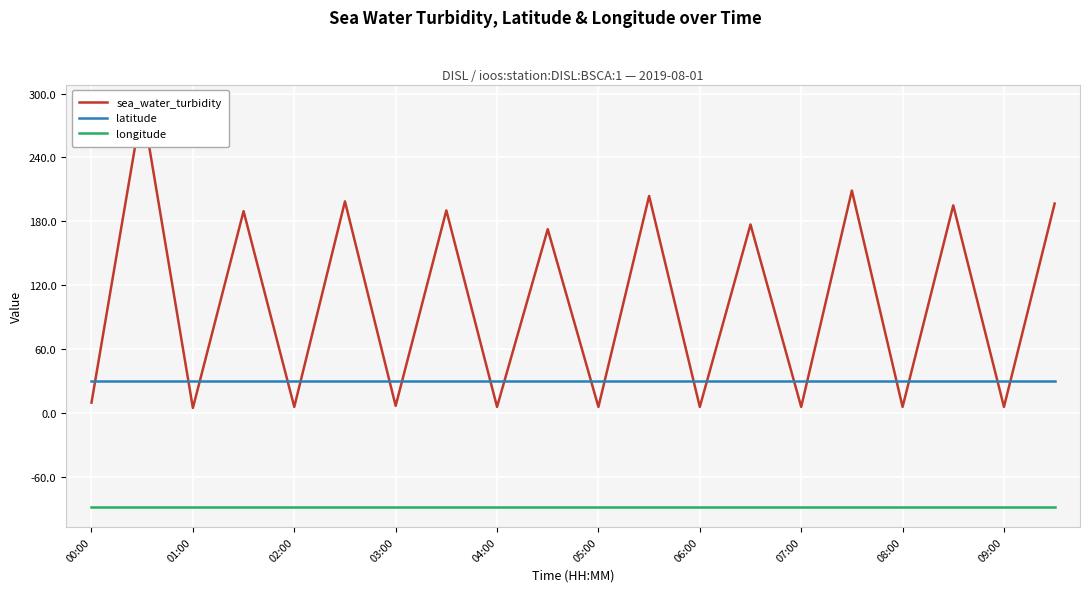

Which series ends up on top after the final intersection of latitude and sea_water_turbidity?

sea_water_turbidity